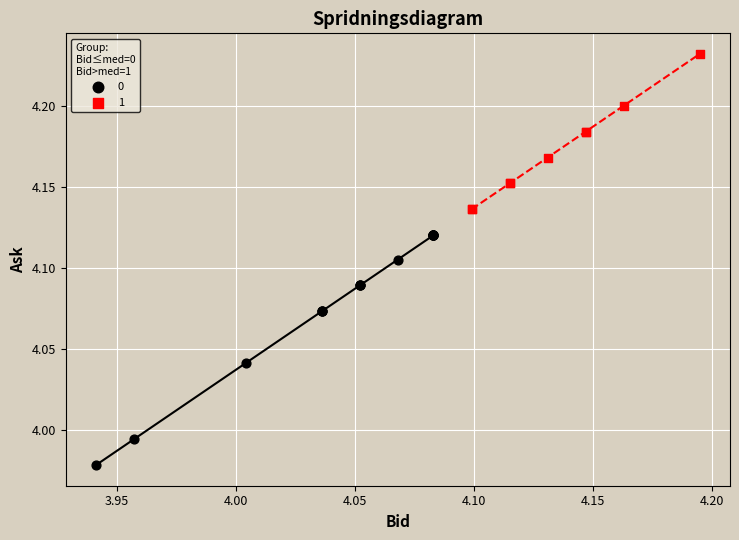

Which series has the widest spread of Y values?

0